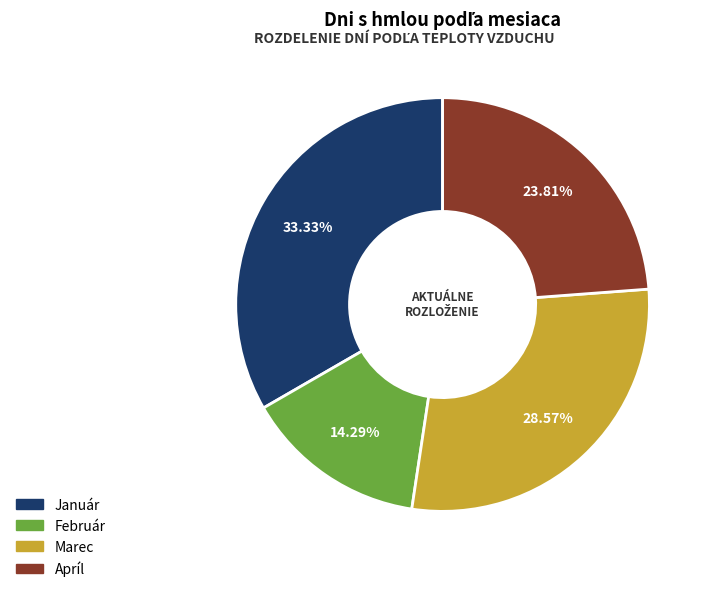

Is there a majority slice in this chart?

No